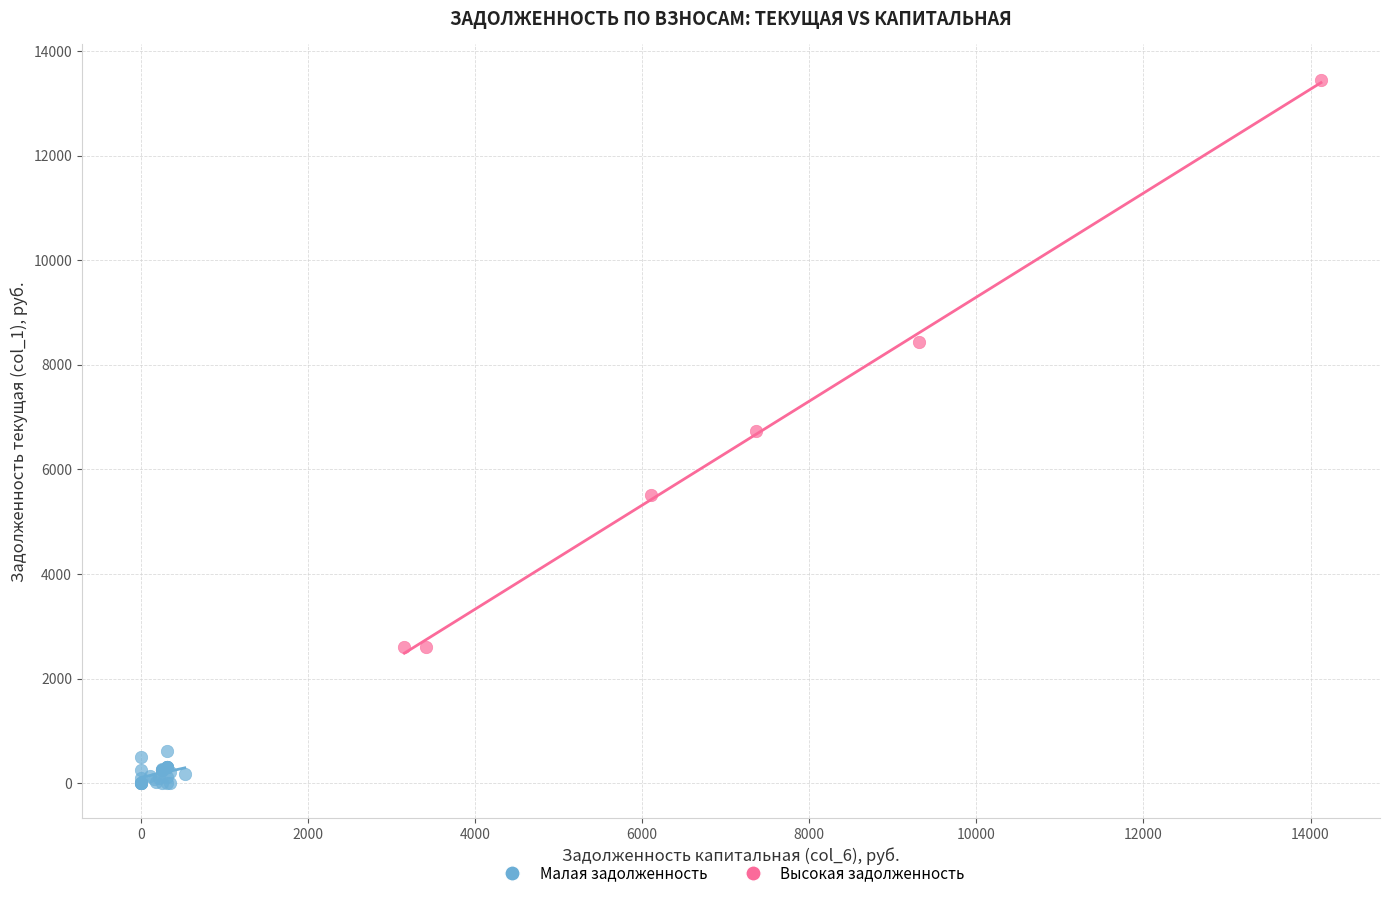

Which series contains the highest Y value?

Высокая задолженность